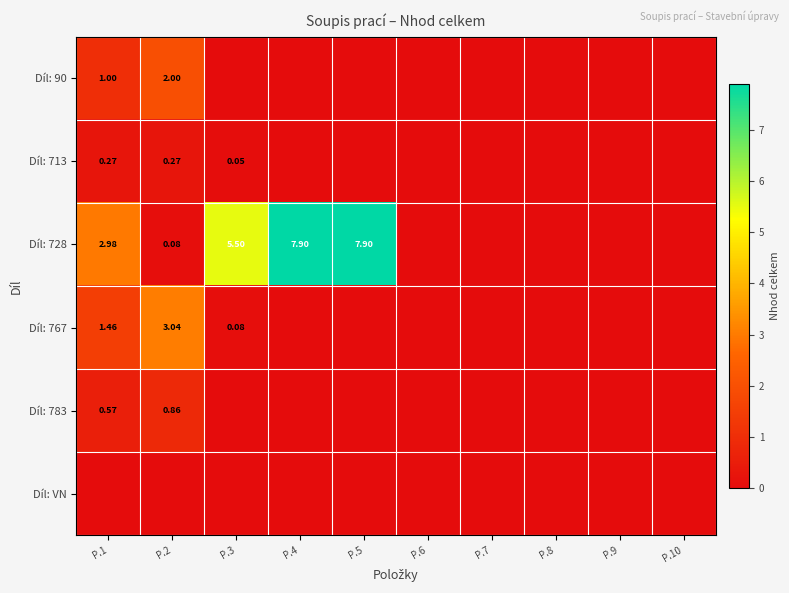

True or false: Díl: 713 has a value of 0.3 at P.1.

True